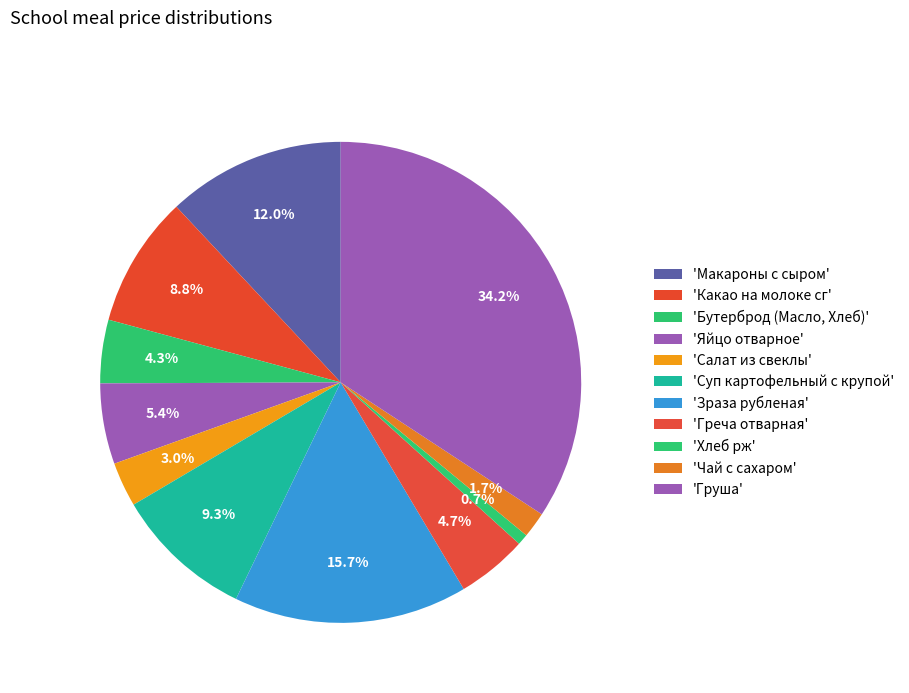

Which category has the smallest portion of the pie?

Хлеб рж